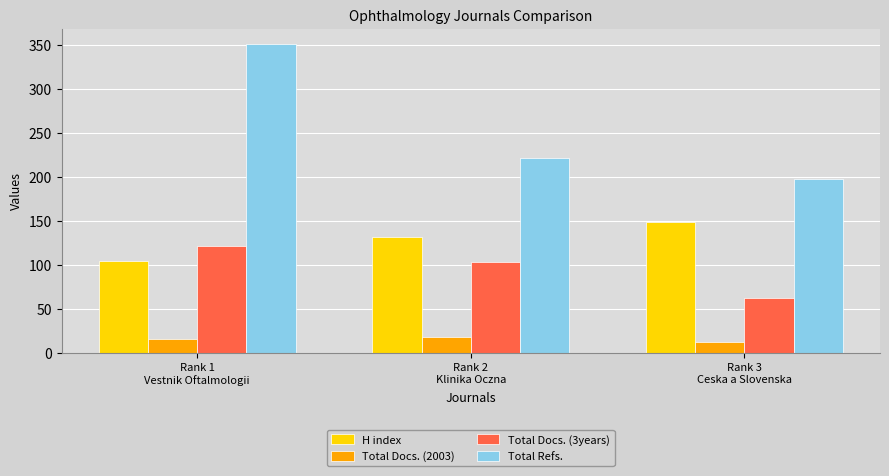

True or false: Total Docs. (2003) has a value of 18 at Rank 2
Klinika Oczna.

True